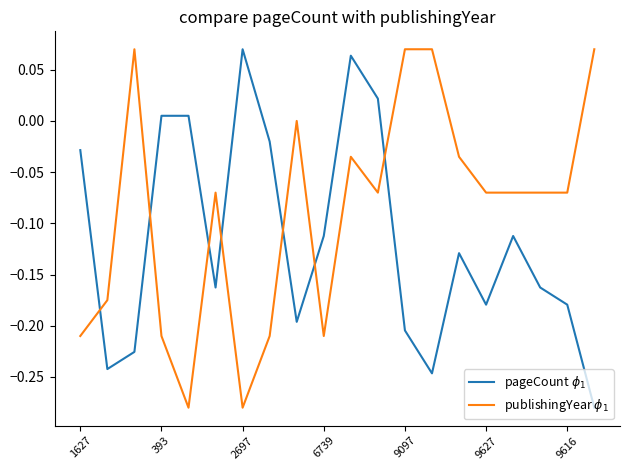

Reading right to left, transcribe all the data shown in this chart.

pageCount $\phi_1$: -0.3	-0.2	-0.2	-0.1	-0.2	-0.1	-0.2	-0.2	0.0	0.1	-0.1	-0.2	-0.0	0.1	-0.2	0.0	0.0	-0.2	-0.2	-0.0
publishingYear $\phi_1$: 0.1	-0.1	-0.1	-0.1	-0.1	-0.0	0.1	0.1	-0.1	-0.0	-0.2	-0.0	-0.2	-0.3	-0.1	-0.3	-0.2	0.1	-0.2	-0.2